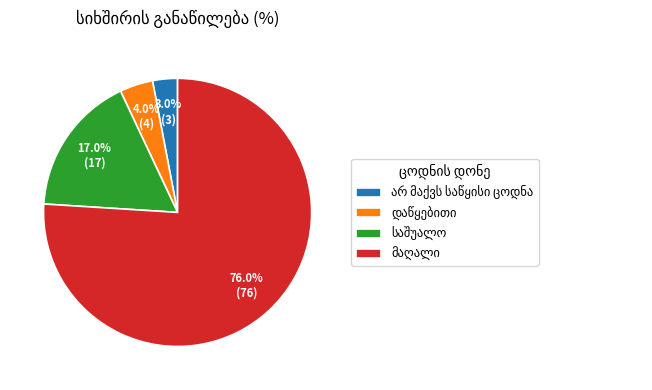

Does any single category account for the majority?

Yes